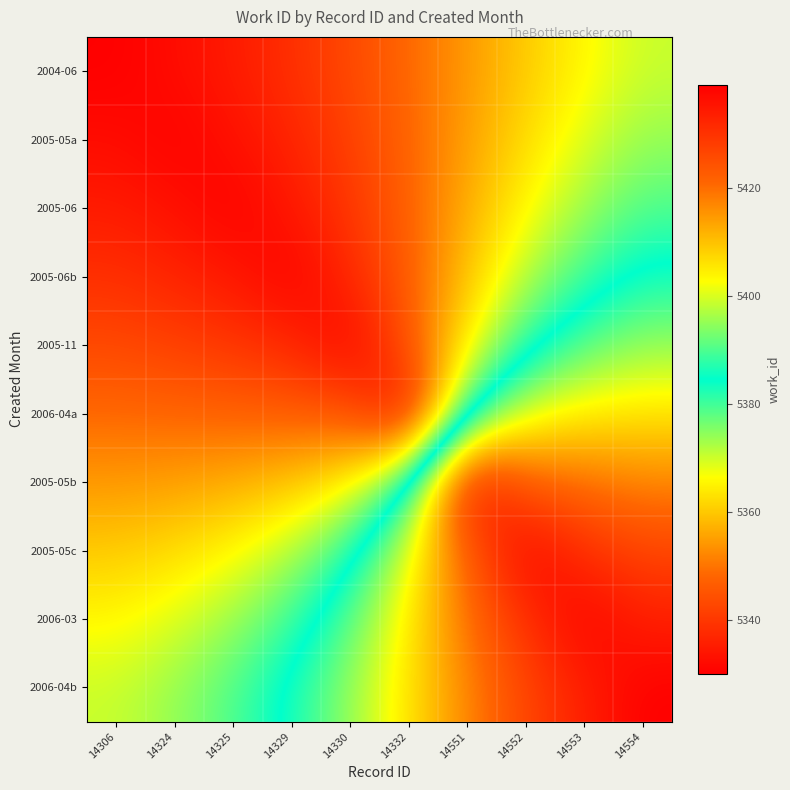

What is the greatest value displayed?

5439.0